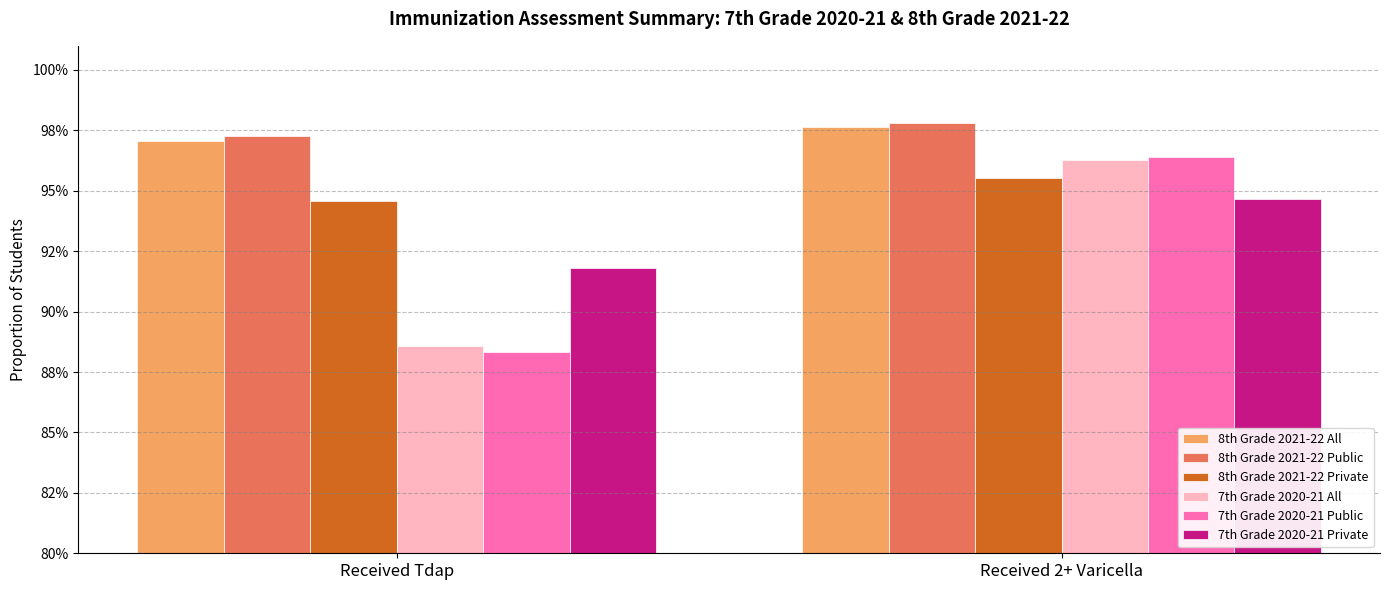

At which label does 8th Grade 2021-22 Public reach its peak?

Received 2+ Varicella